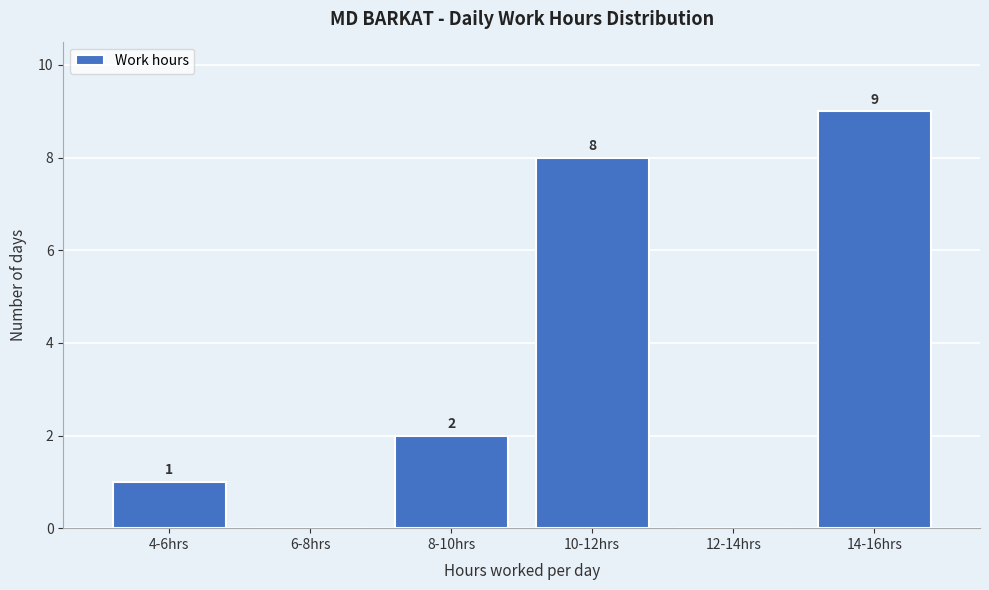

Reading left to right, extract all data points from this chart.

4-6hrs=1	6-8hrs=0	8-10hrs=2	10-12hrs=8	12-14hrs=0	14-16hrs=9